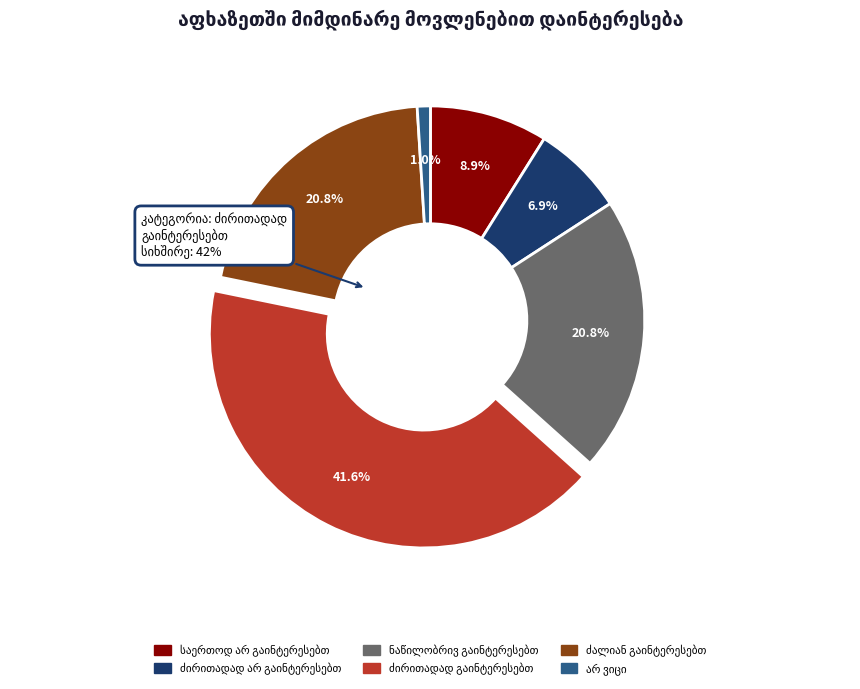

Combined, what portion of the pie is არ ვიცი and ძირითადად არ
გაინტერესებთ?

7.9%